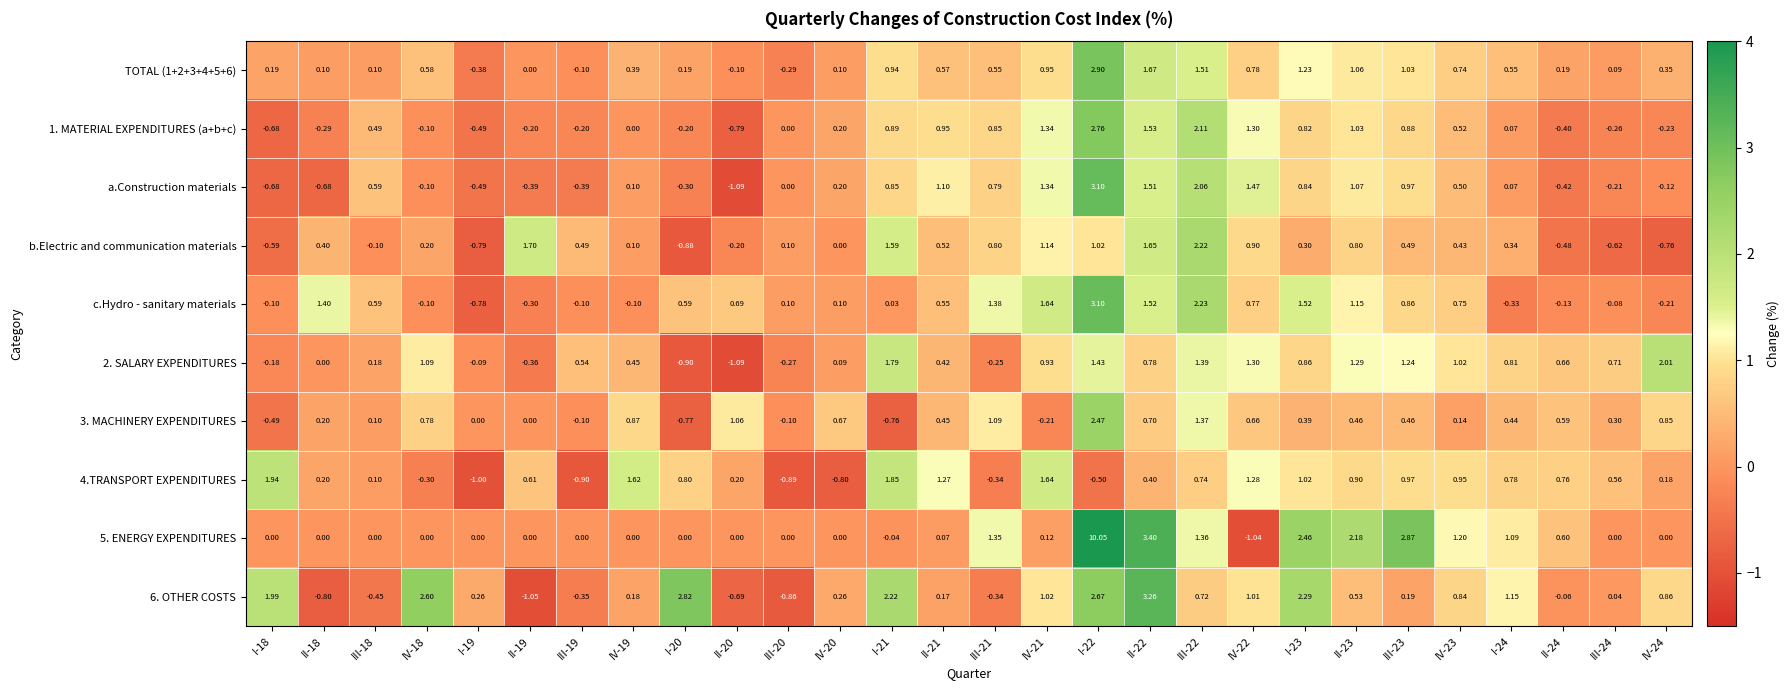

Is the value of 3. MACHINERY EXPENDITURES at III-19 greater than the value of a.Construction materials at II-21?

No